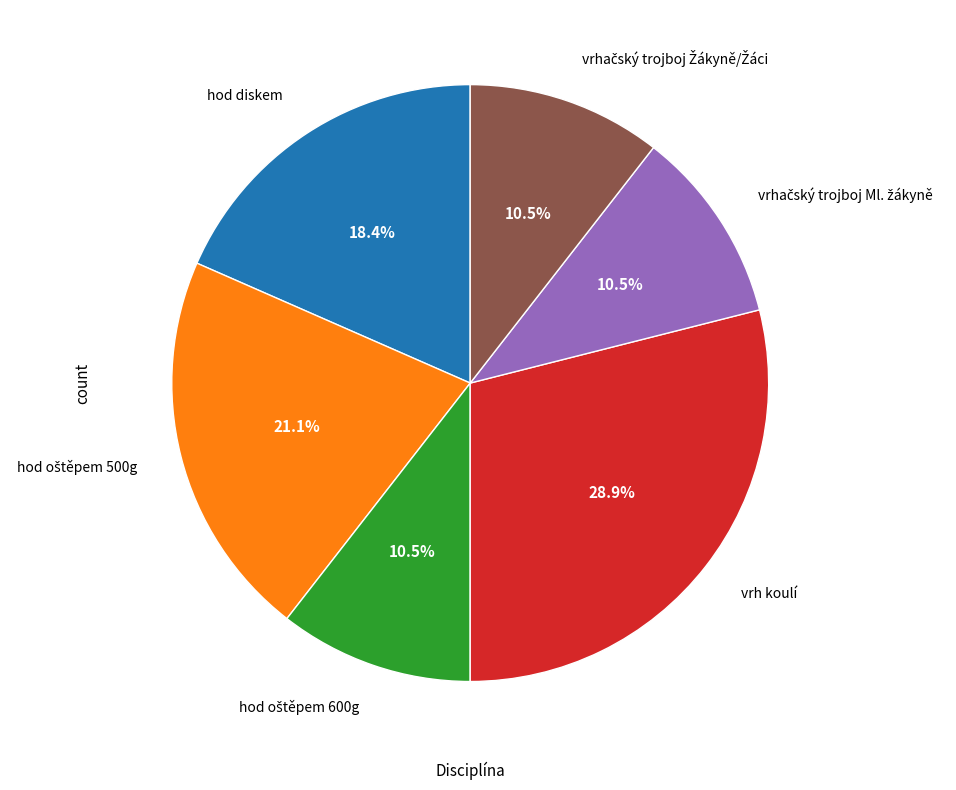

Is there a majority slice in this chart?

No